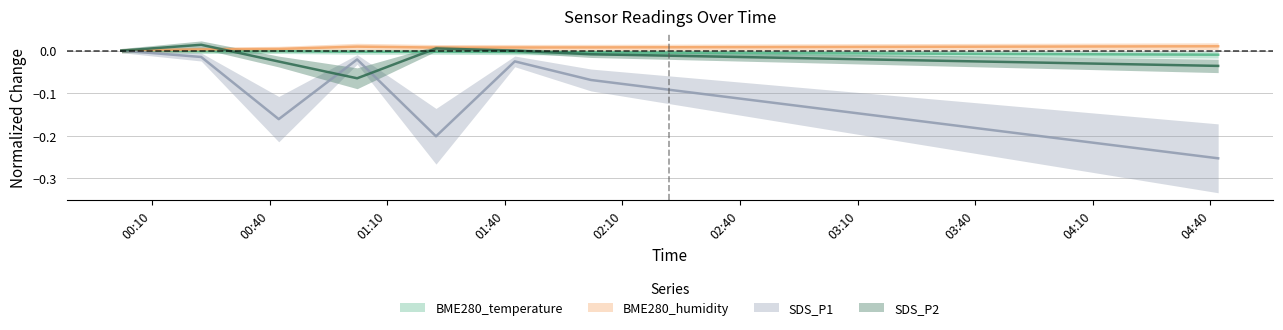

Which series ends up on top after the final intersection of BME280_temperature and SDS_P2?

BME280_temperature